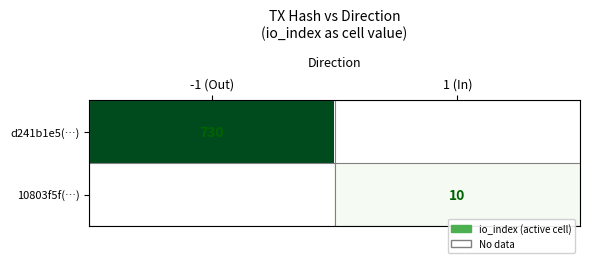

Is it true that 10803f5f(…) equals 10 at 1 (In)?

True